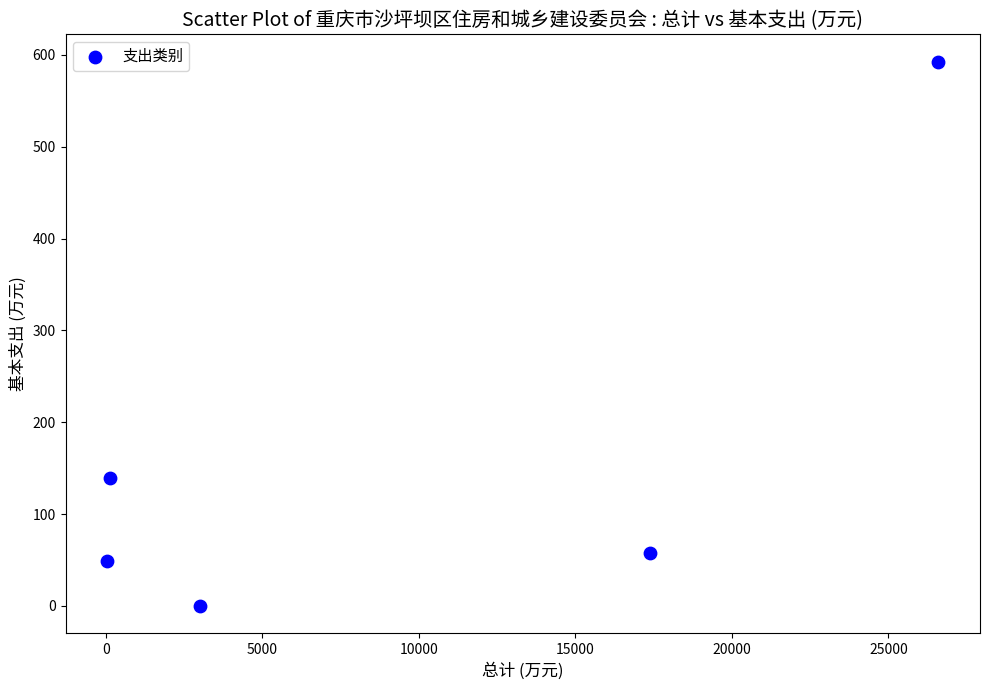

What Y value in the scatter plot is closest to 296?

139.9